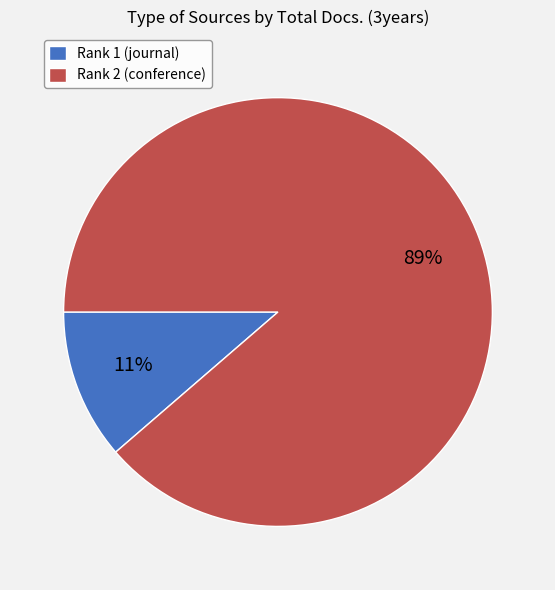

The Rank 1 (journal) slice represents 11% of the pie. True or false?

True